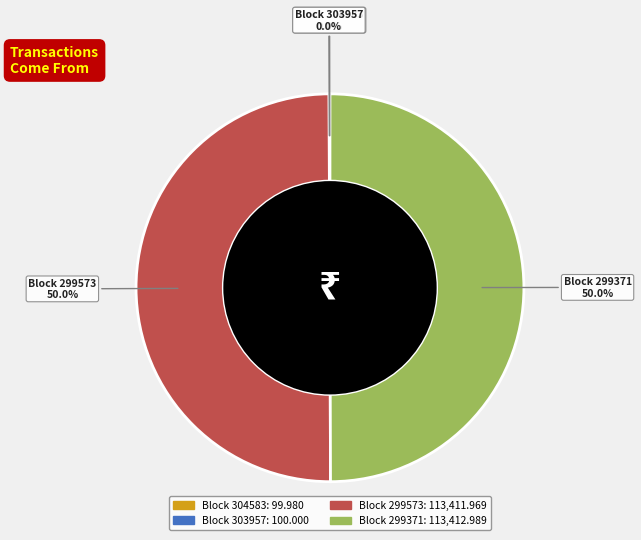

What is the largest slice in the pie chart?

299371